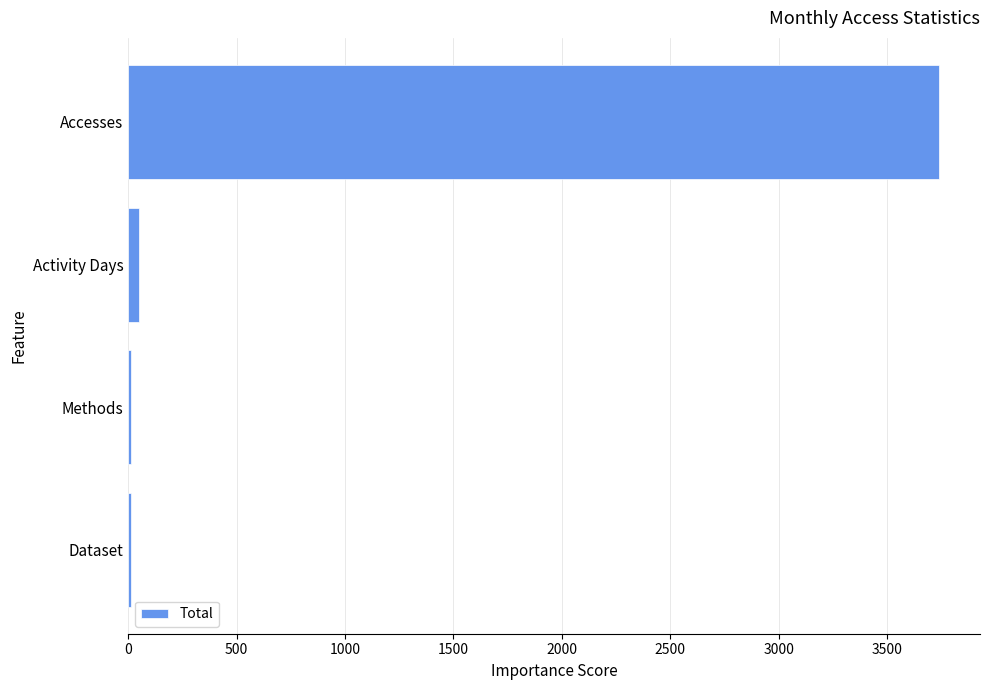

Reading bottom to top, transcribe all the data shown in this chart.

Dataset=11	Methods=11	Activity Days=49	Accesses=3741